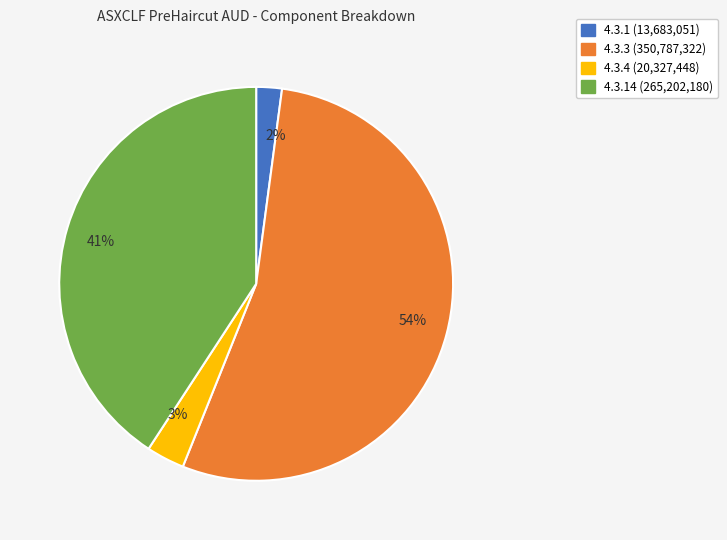

To the nearest percent, what percentage of the pie is 41%?

41%